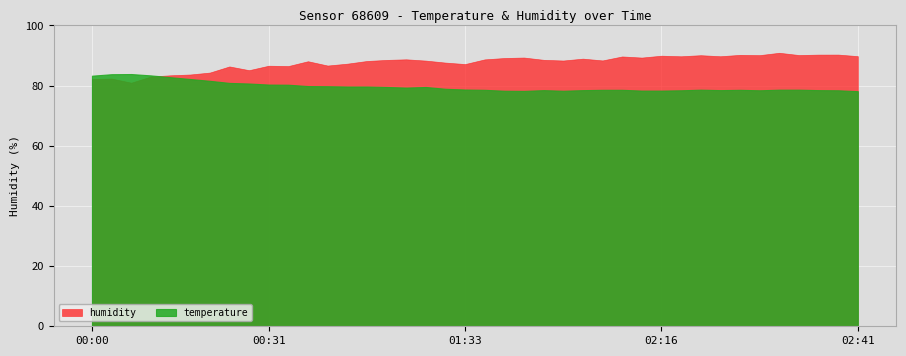

True or false: temperature has a value of 27.5 at 02:16.

False